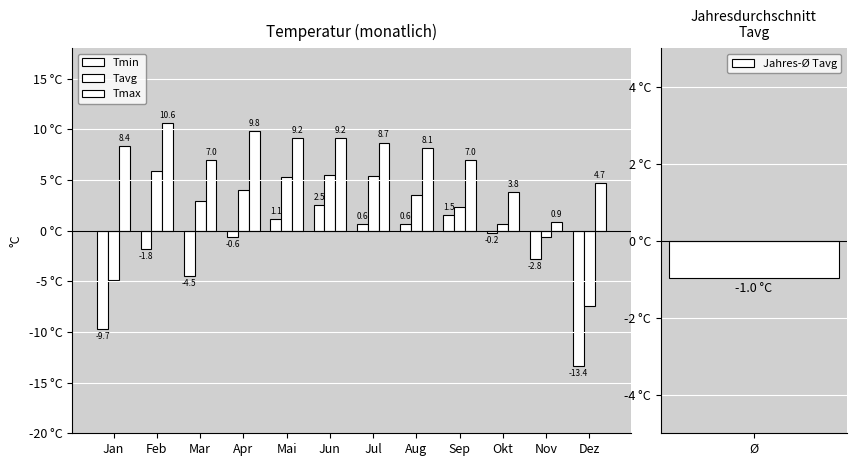

How many values in Tmin are above zero?

5